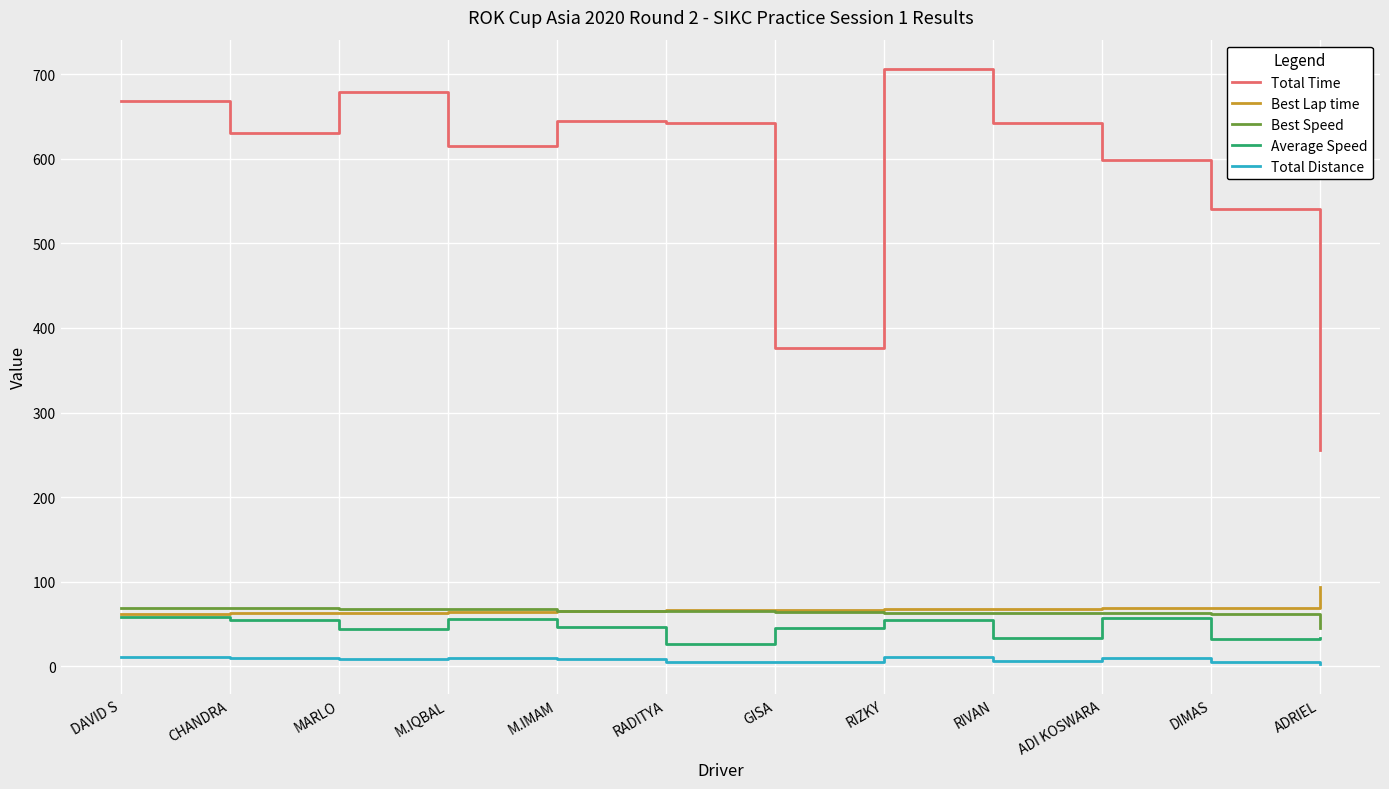

What is the sum of the Best Speed values at ADRIEL and M.IMAM?

111.4